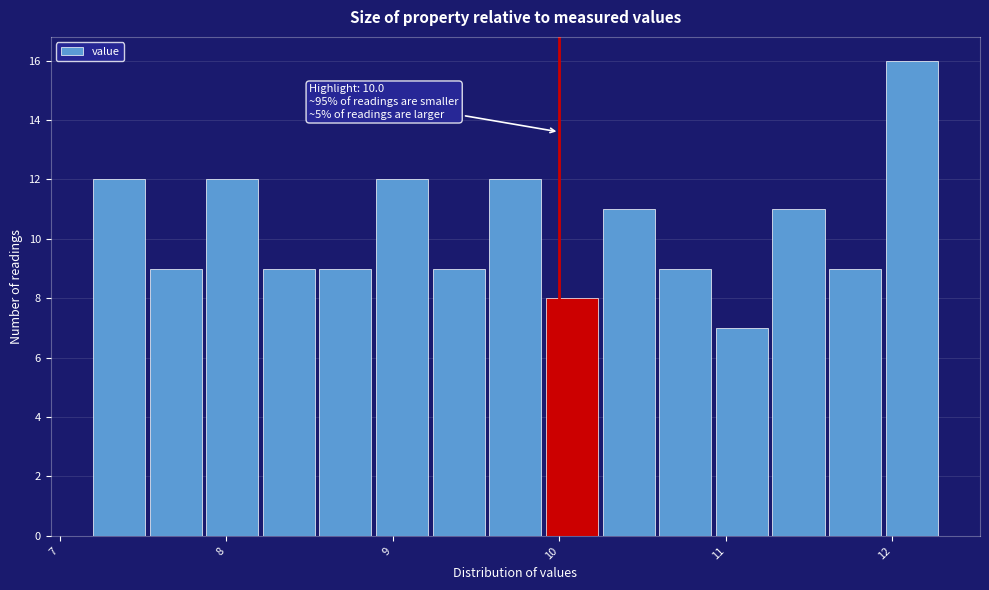

Read against the x-axis, roughly where is the centre of the tallest bar?

12.1